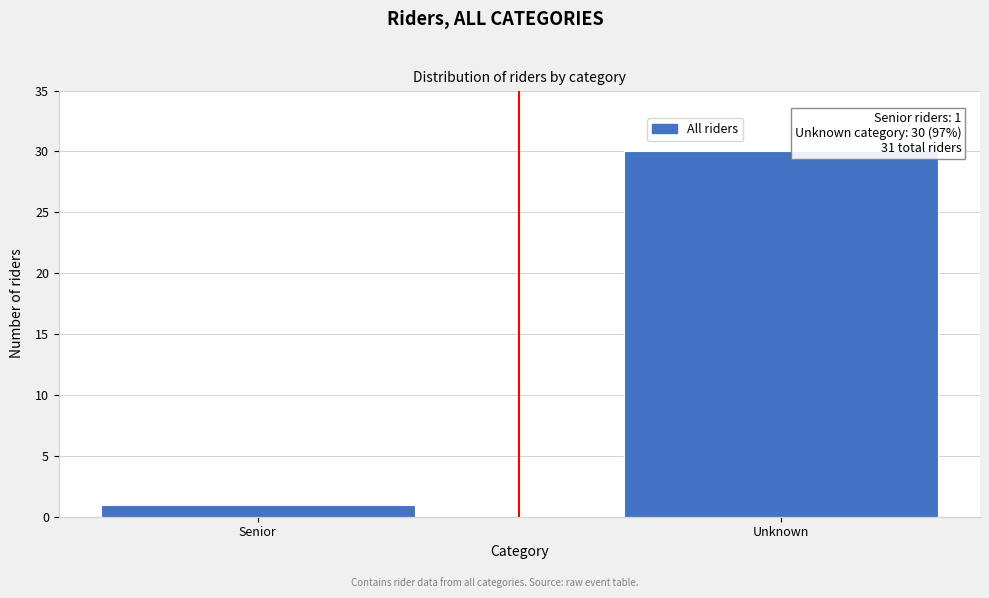

Reading left to right, what are all the values shown in this chart?

1	30